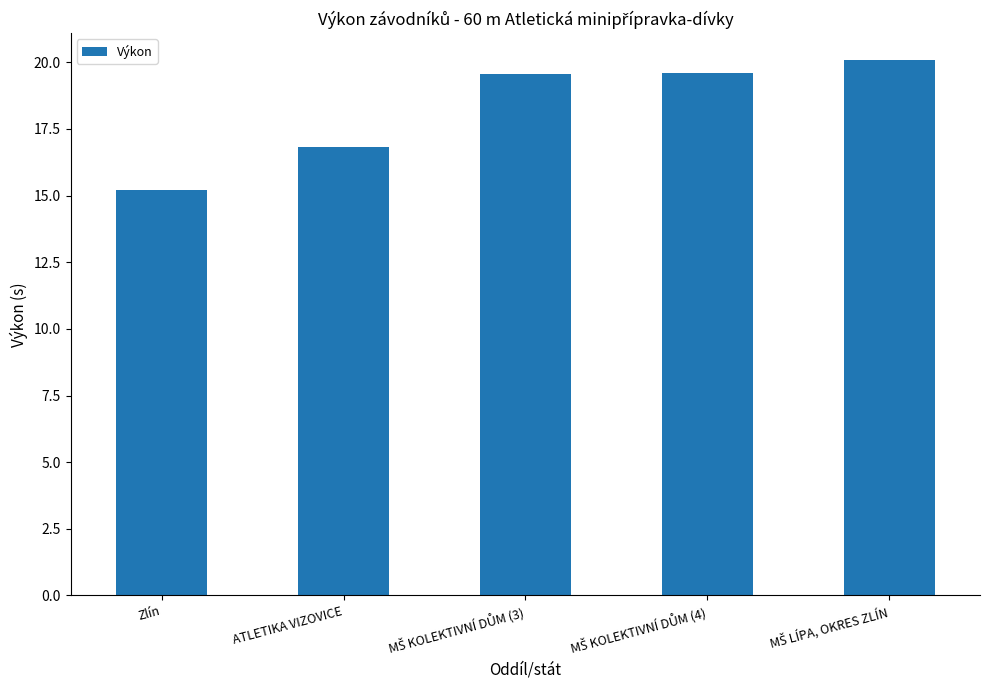

What is the difference between the maximum and second lowest values?

3.3